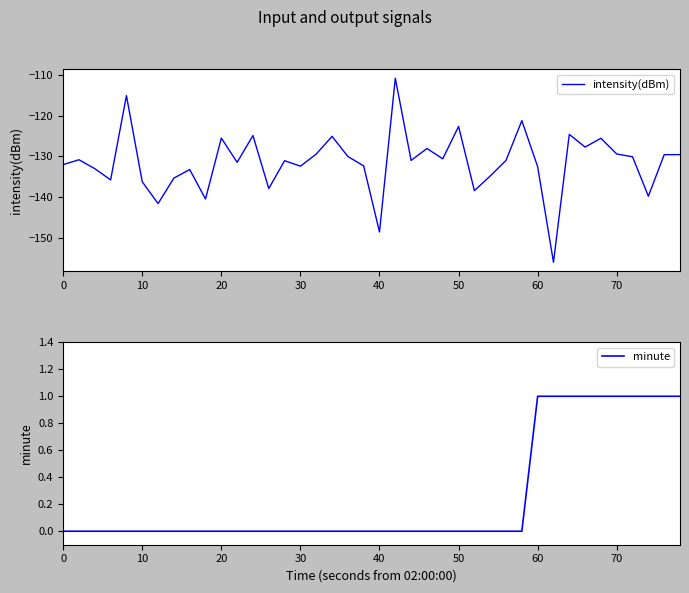

What is the average value of the intensity(dBm) series?

-131.4